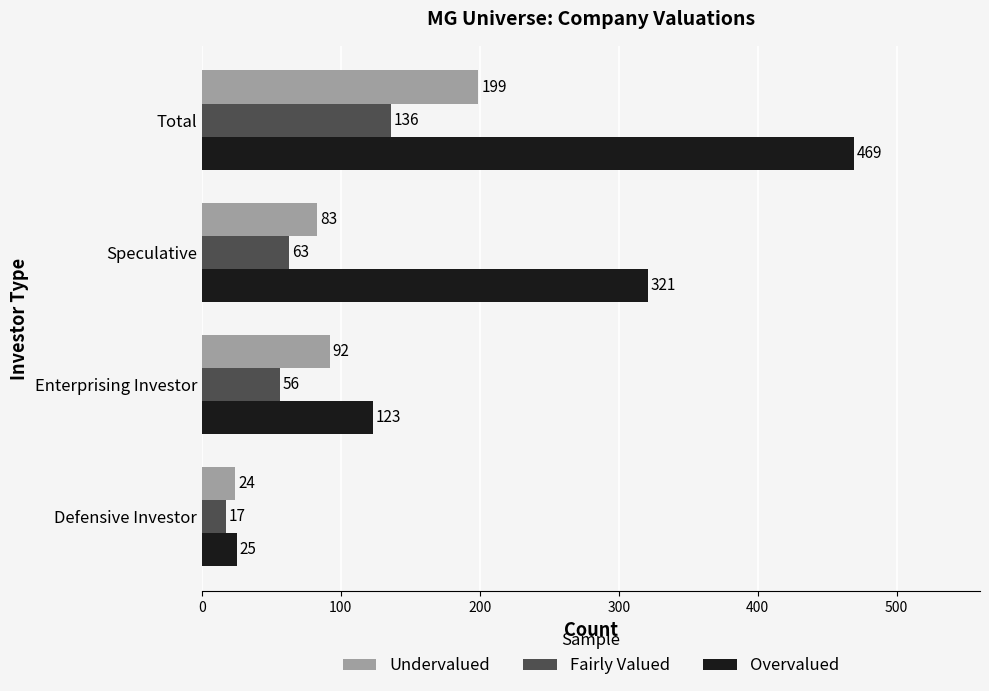

What is the maximum value shown in the chart?

469